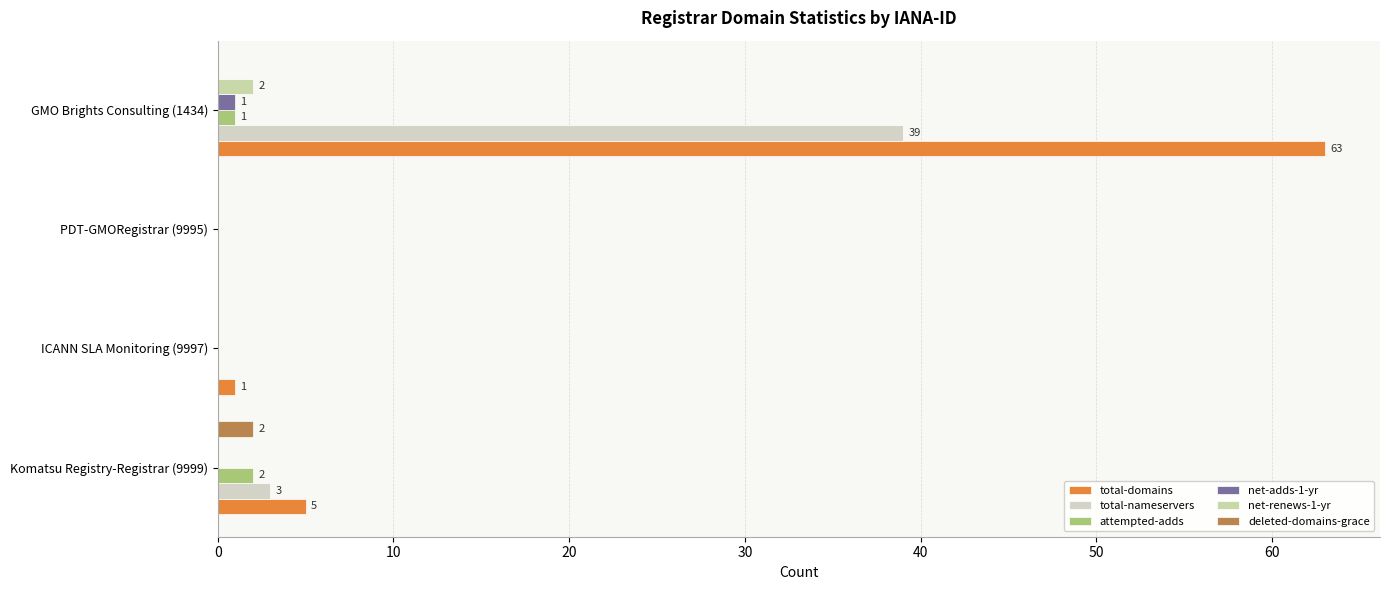

How many categories are shown in the chart?

4